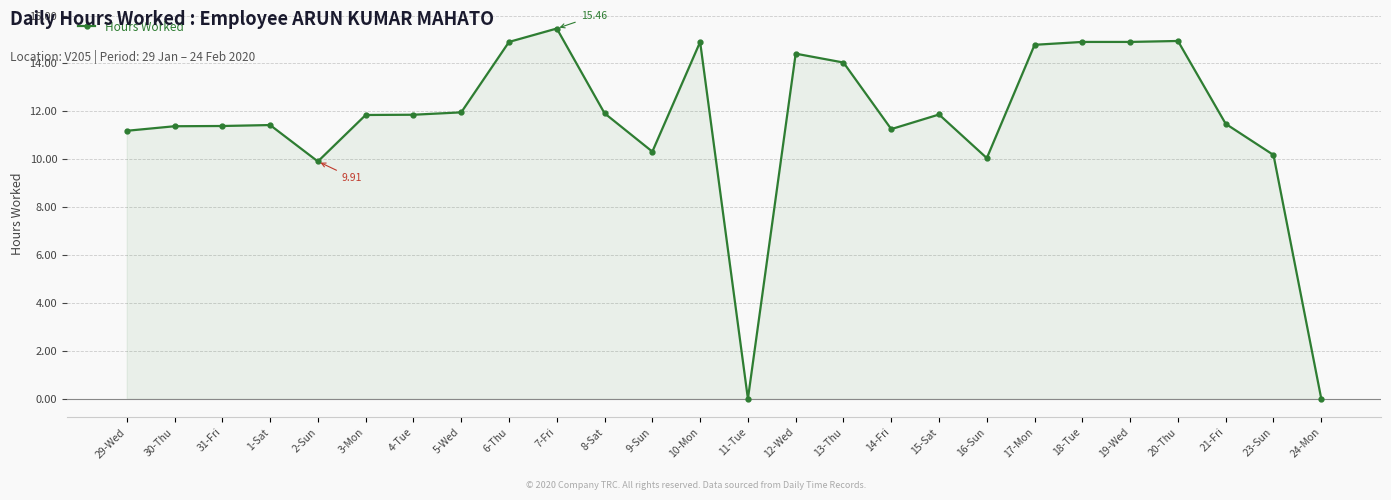

The value at 7-Fri is 15.5. True or false?

True